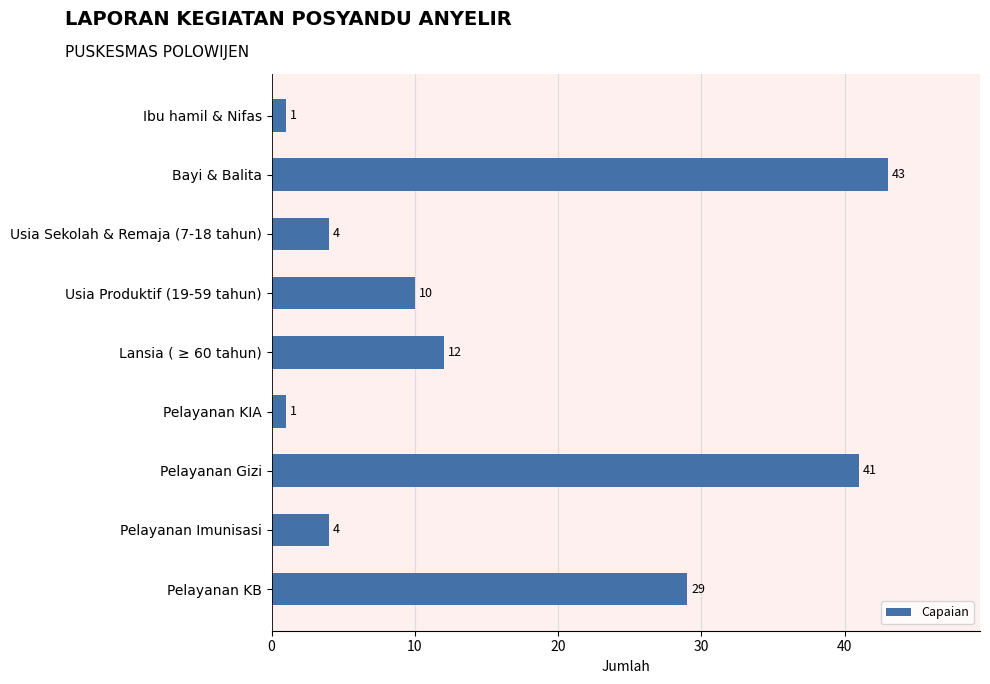

What is the ratio of the value at Bayi & Balita to the value at Lansia ( ≥ 60 tahun)?

3.6